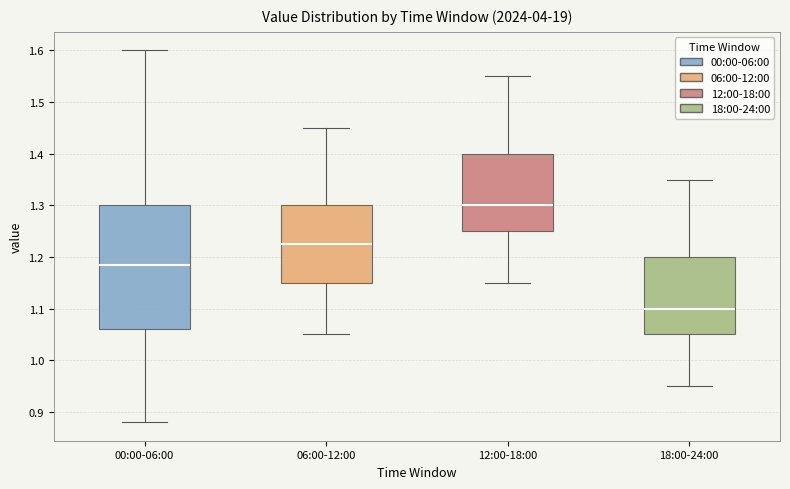

Reading left to right, transcribe this box plot: for each box, give where its median line is, the range the box spans, and where its two whiskers end, as read against the y-axis. The values are not printed on the chart, so give them approximately, as read against the axis.

00:00-06:00: median 1.19, box 1.06 to 1.30, whiskers 0.88 to 1.60
06:00-12:00: median 1.23, box 1.15 to 1.30, whiskers 1.05 to 1.45
12:00-18:00: median 1.30, box 1.25 to 1.40, whiskers 1.15 to 1.55
18:00-24:00: median 1.10, box 1.05 to 1.20, whiskers 0.95 to 1.35